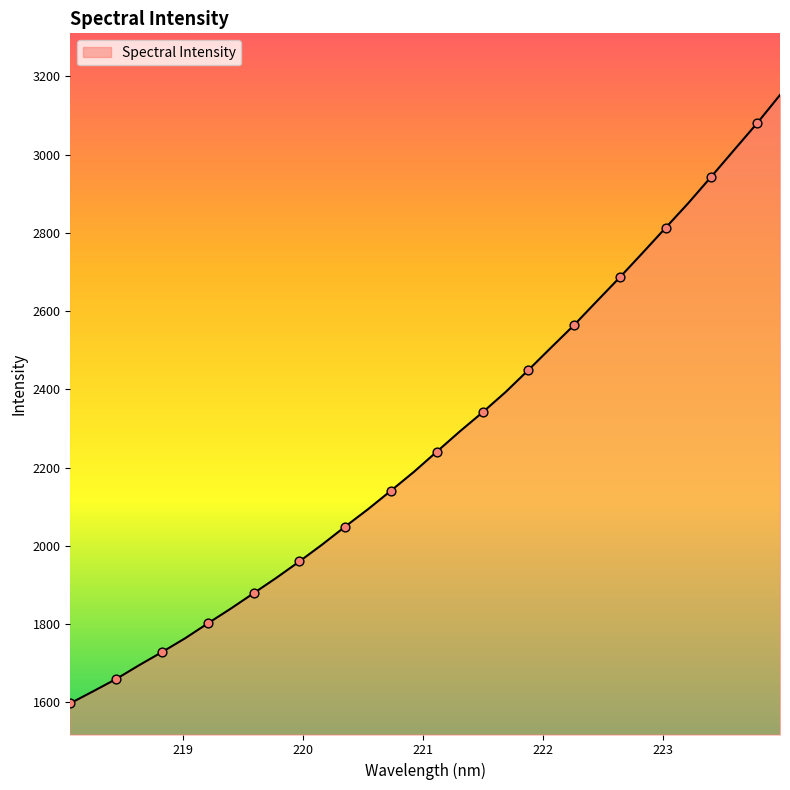

What is the smallest value displayed?

1597.3